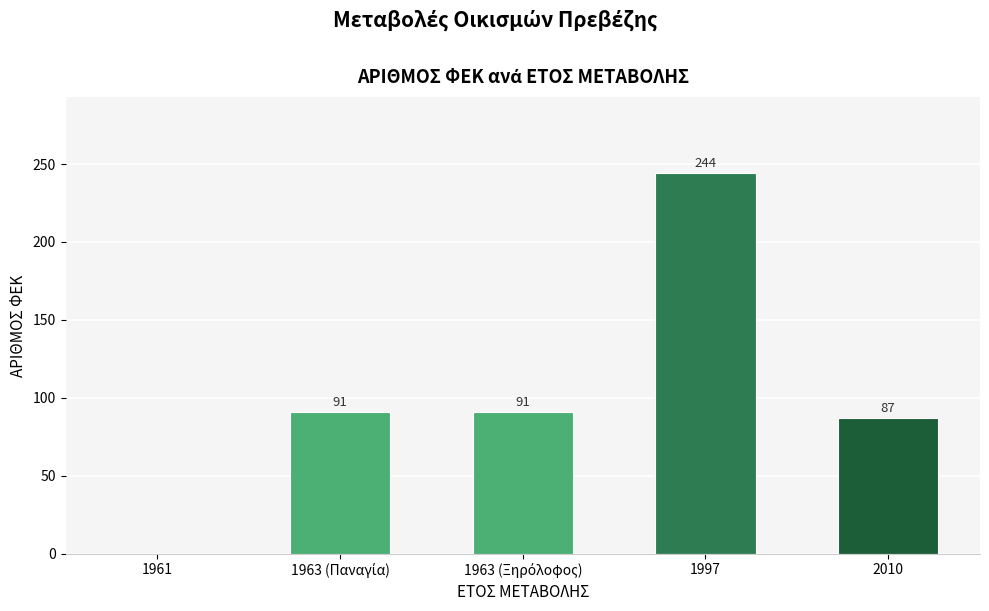

The chart shows a value of 87 at 2010. True or false?

True